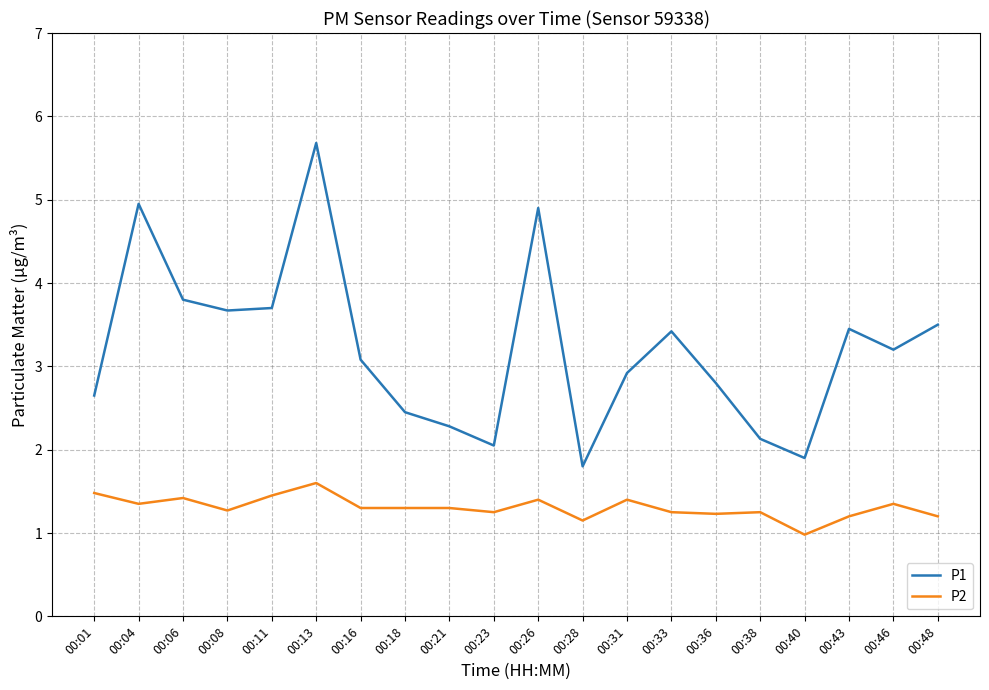

Between 00:31 and 00:38, which series saw the biggest shift?

P1